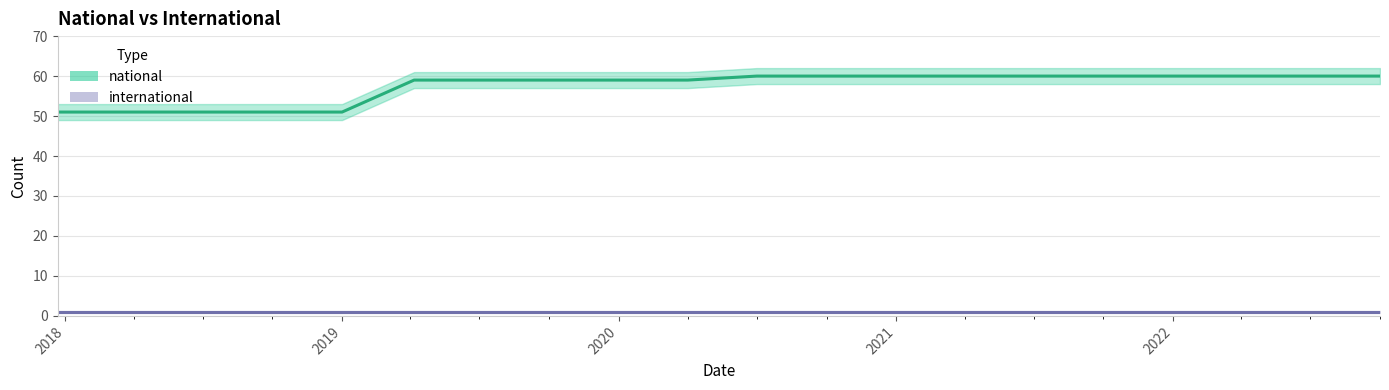

Which has a higher value, 2020-01-01 or 2021-04-01?

2021-04-01